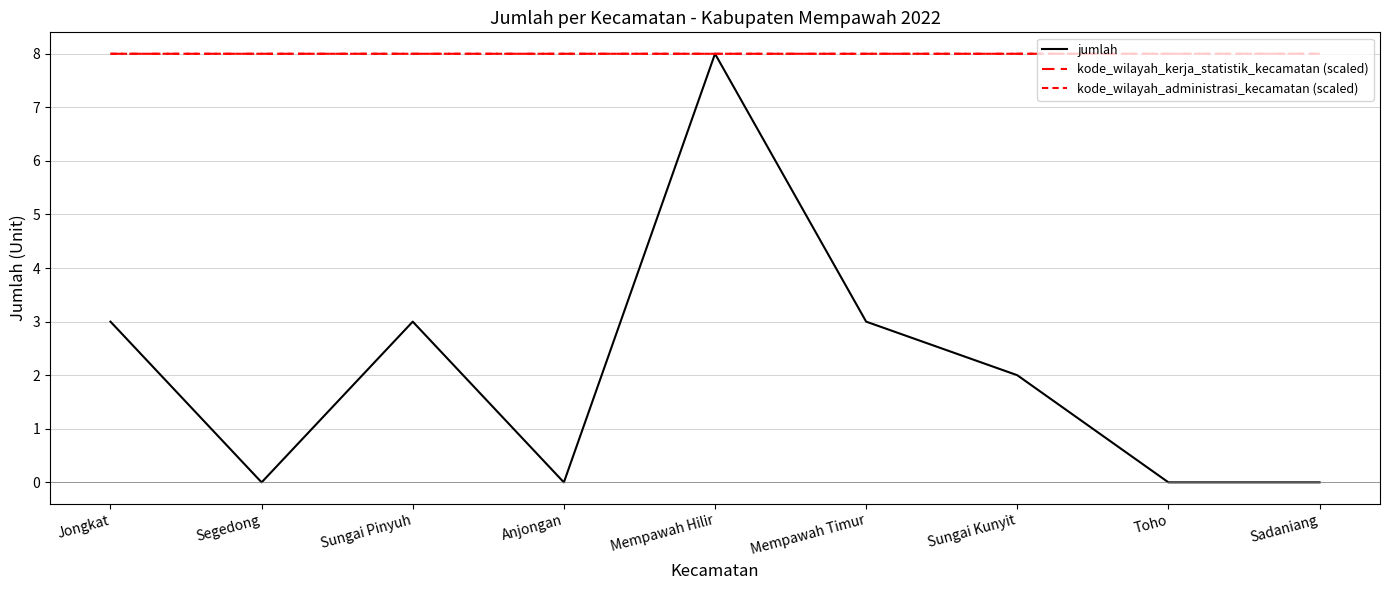

Does the chart have visible grid lines?

Yes